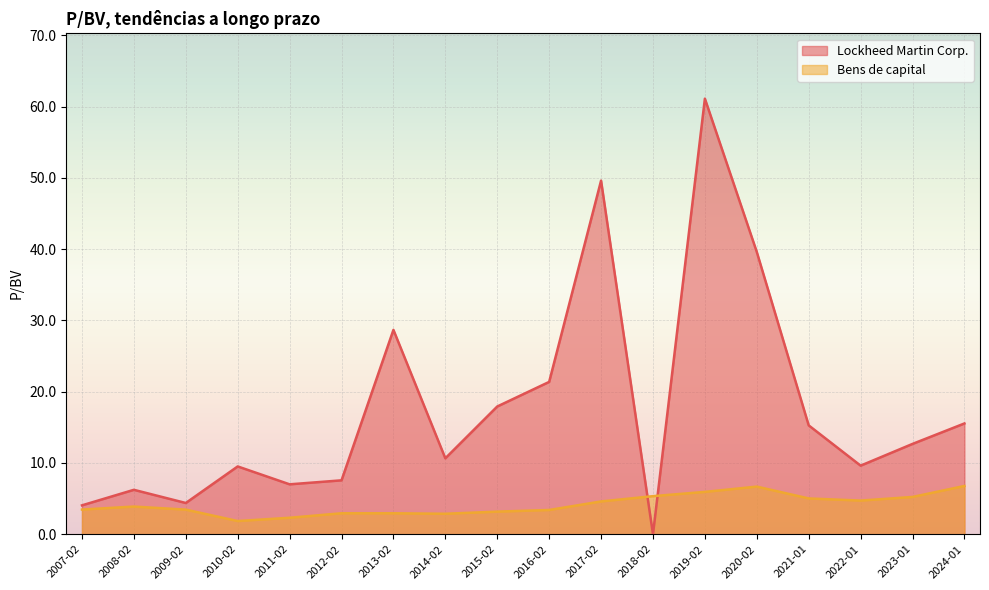

Does the chart display data point markers on the line(s)?

No